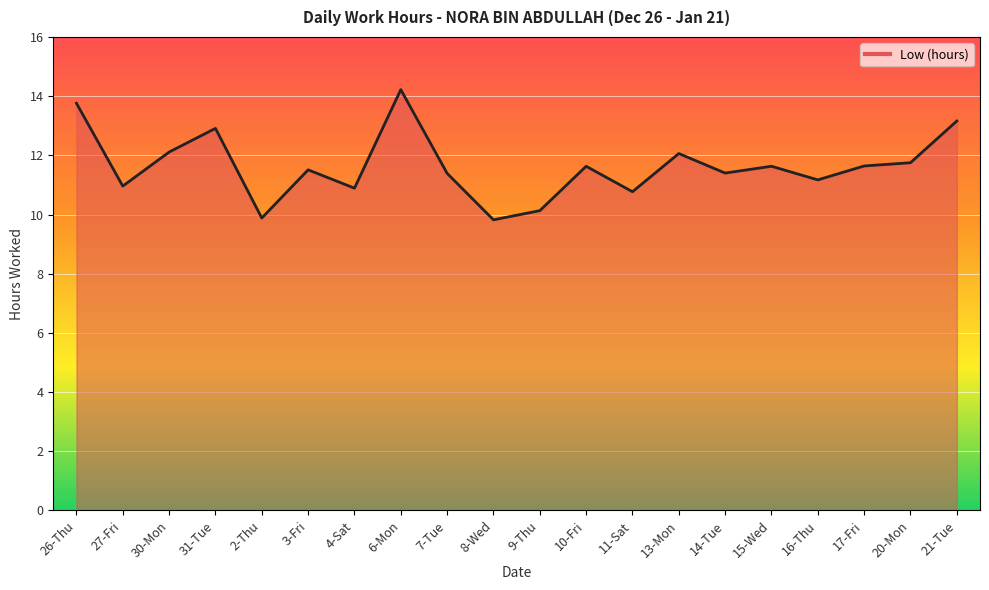

Where does the data first go above 11?

26-Thu